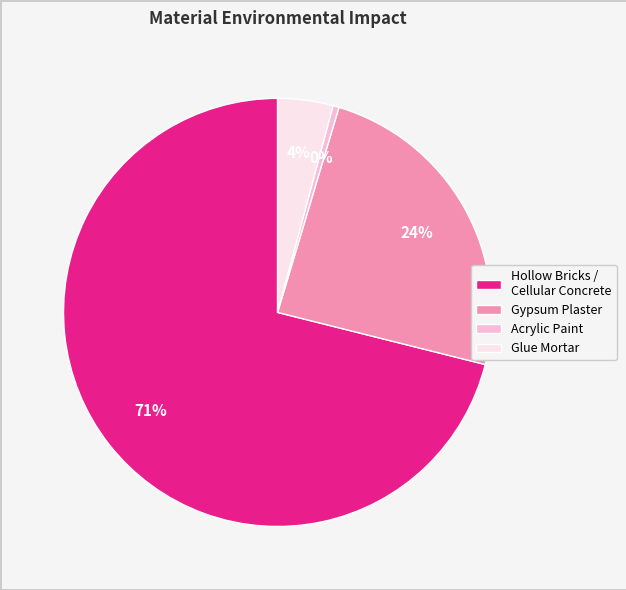

Which slice is the smallest?

Acrylic Paint